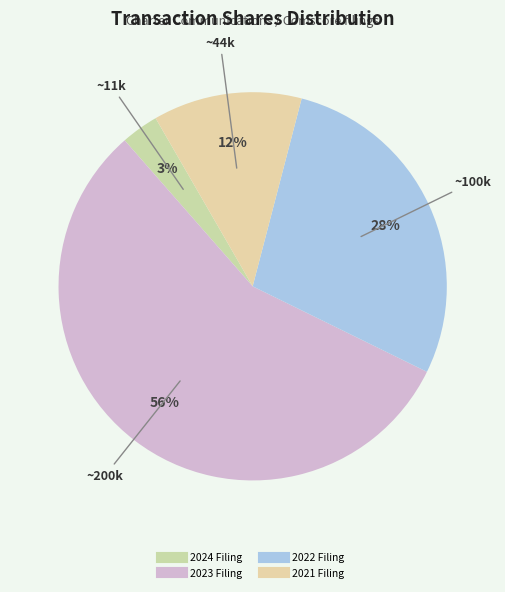

Is there any slice that represents more than half of the pie?

Yes